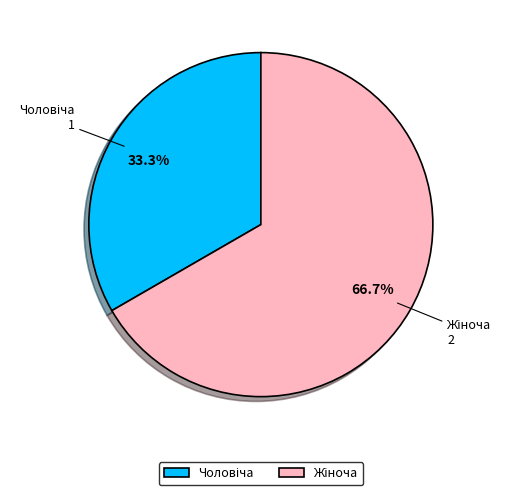

Does any single category account for the majority?

Yes